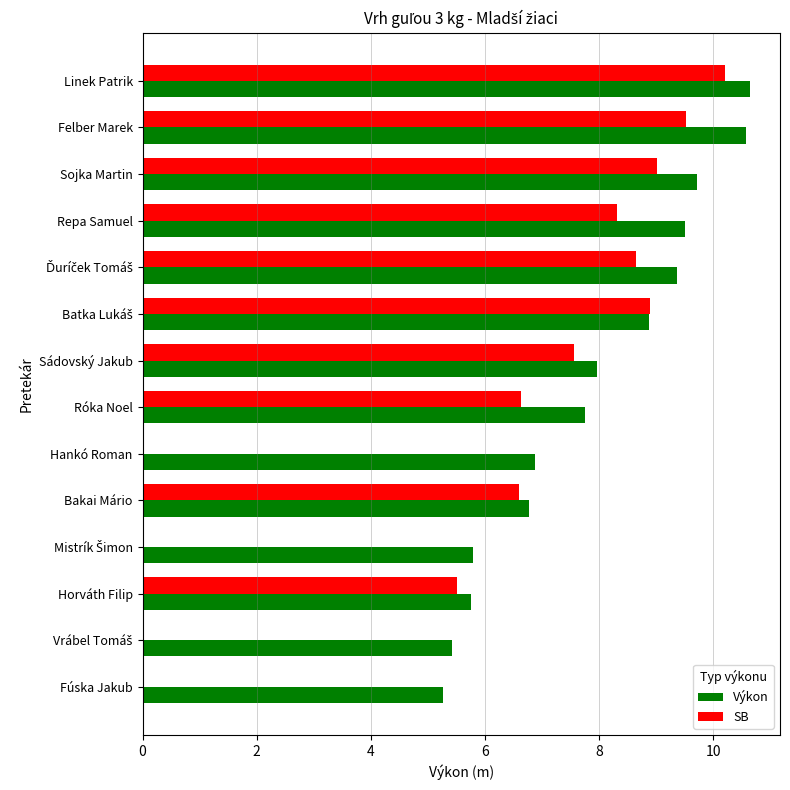

What is the average value of the Výkon series?

7.9